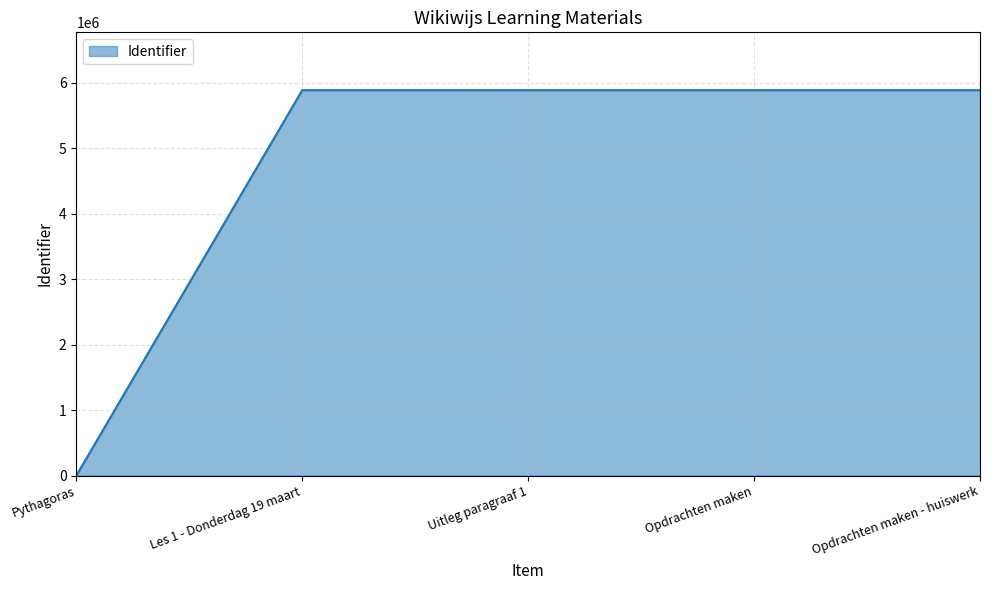

How many positive values are there?

4